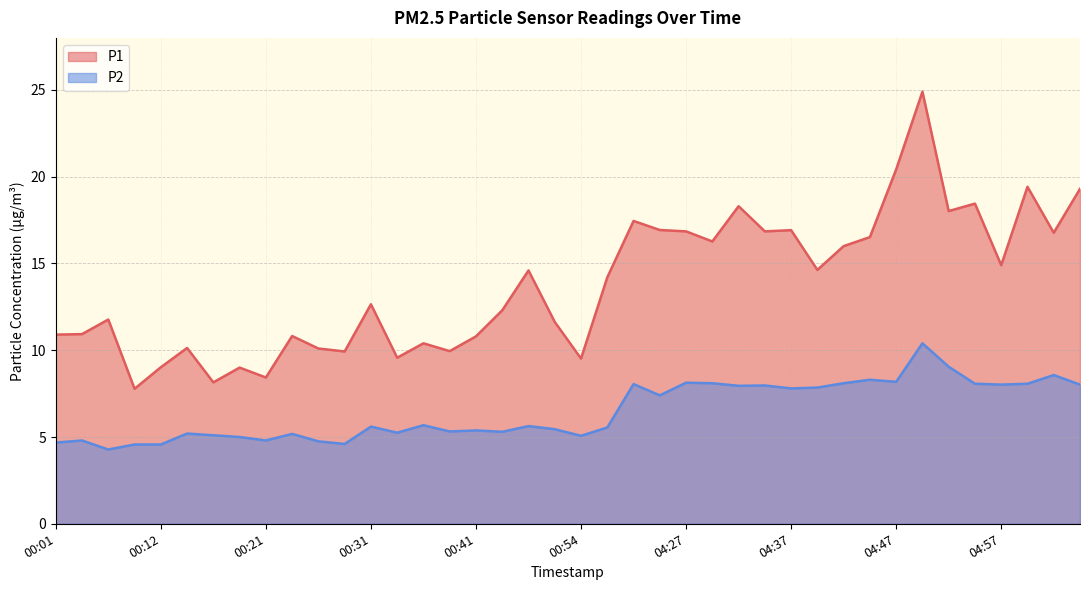

What is the sum of the P1 values at 04:30 and 00:57?

30.5